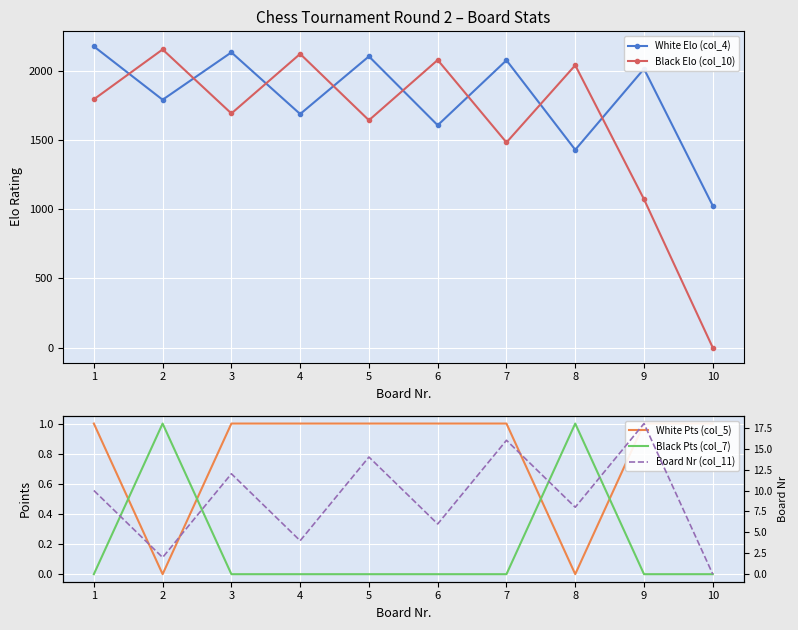

Which series has the largest total across all categories?

White Elo (col_4)